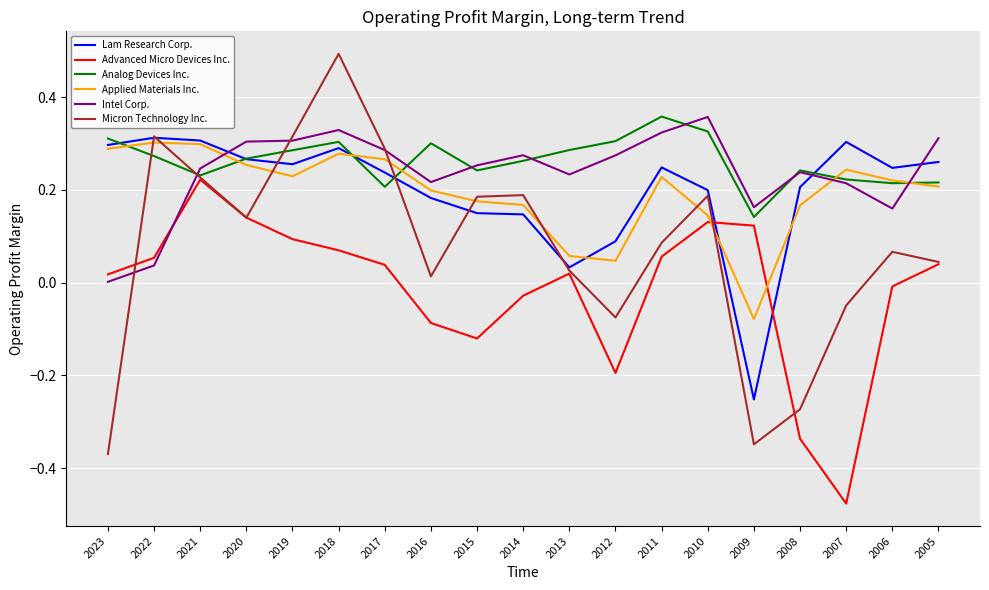

Where do Lam Research Corp. and Intel Corp. first cross each other?

2021 and 2020